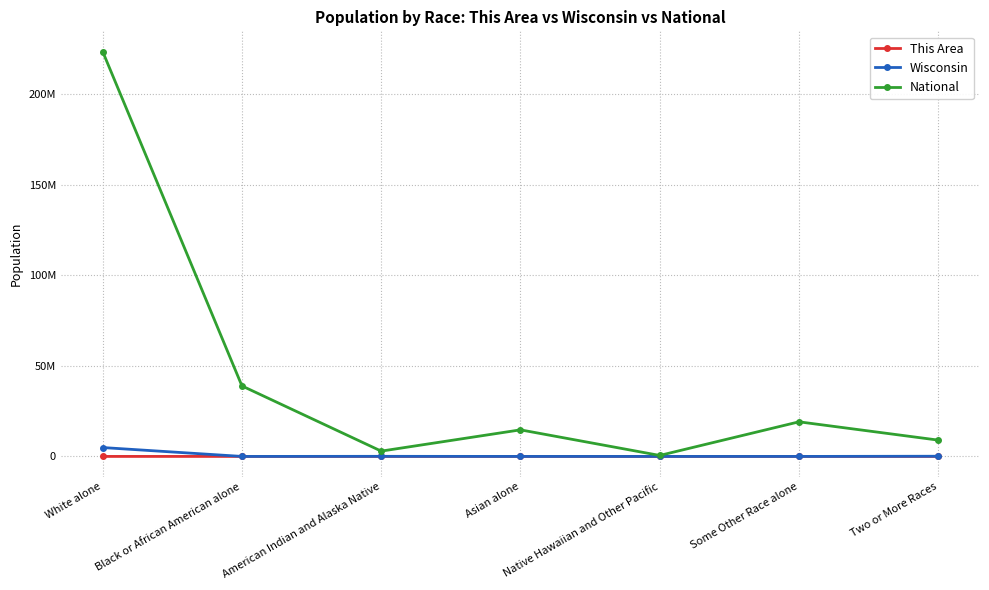

True or false: This Area has more than 1 interior local peaks.

False